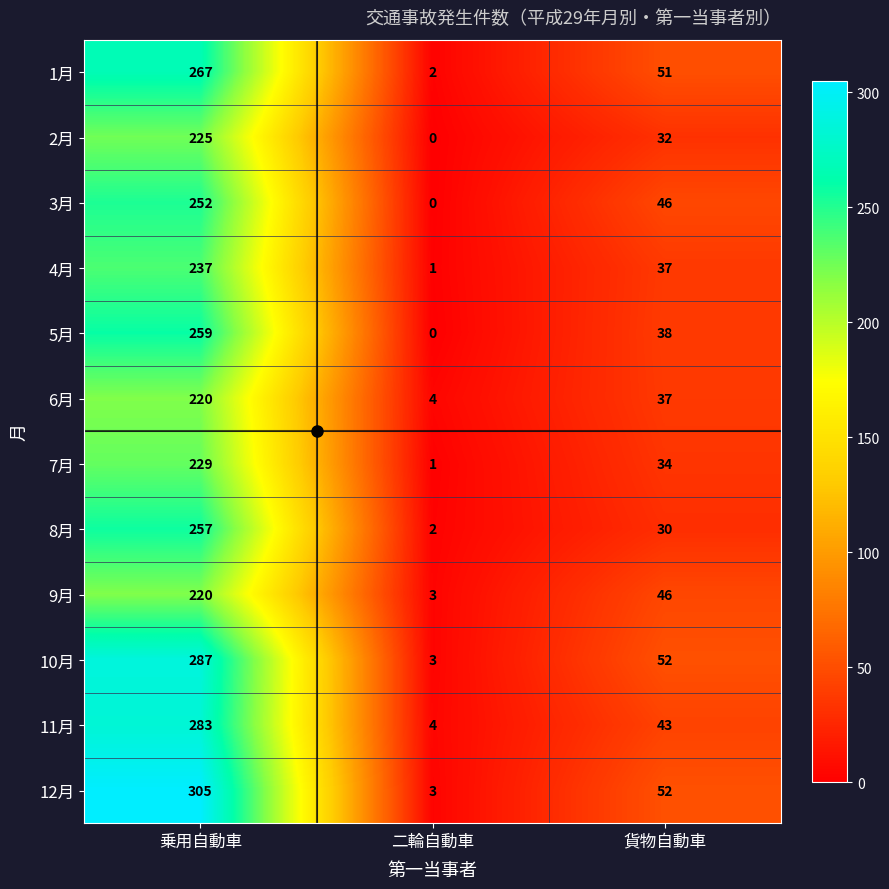

Count the 2月 values in the range 0 to 225.

3